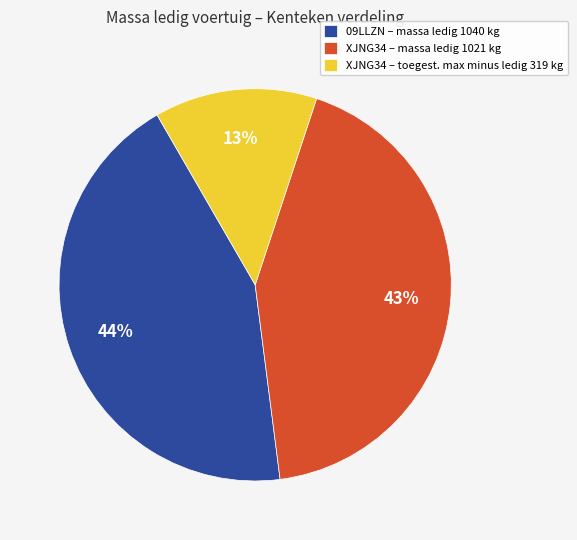

What is the smallest slice in the pie chart?

XJNG34 – toegest. max minus ledig 319 kg